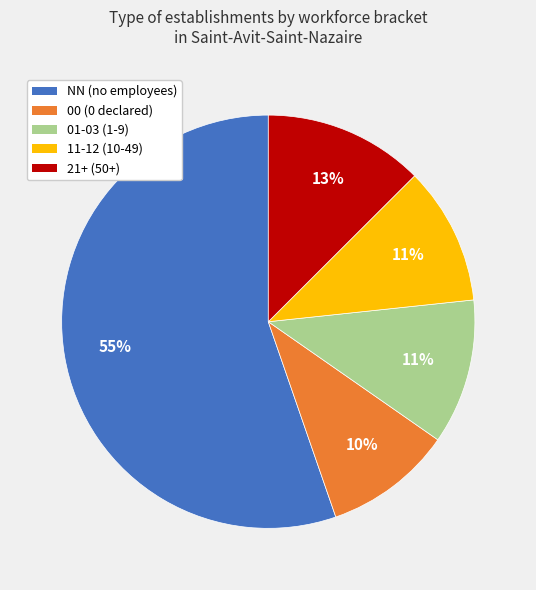

To the nearest percent, what is the average slice percentage?

20%